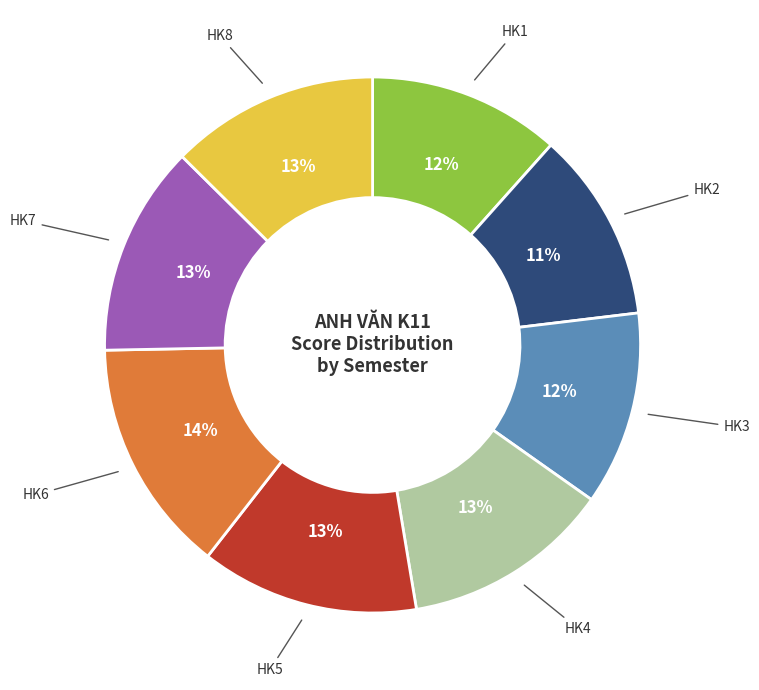

Is there any slice that represents more than half of the pie?

No